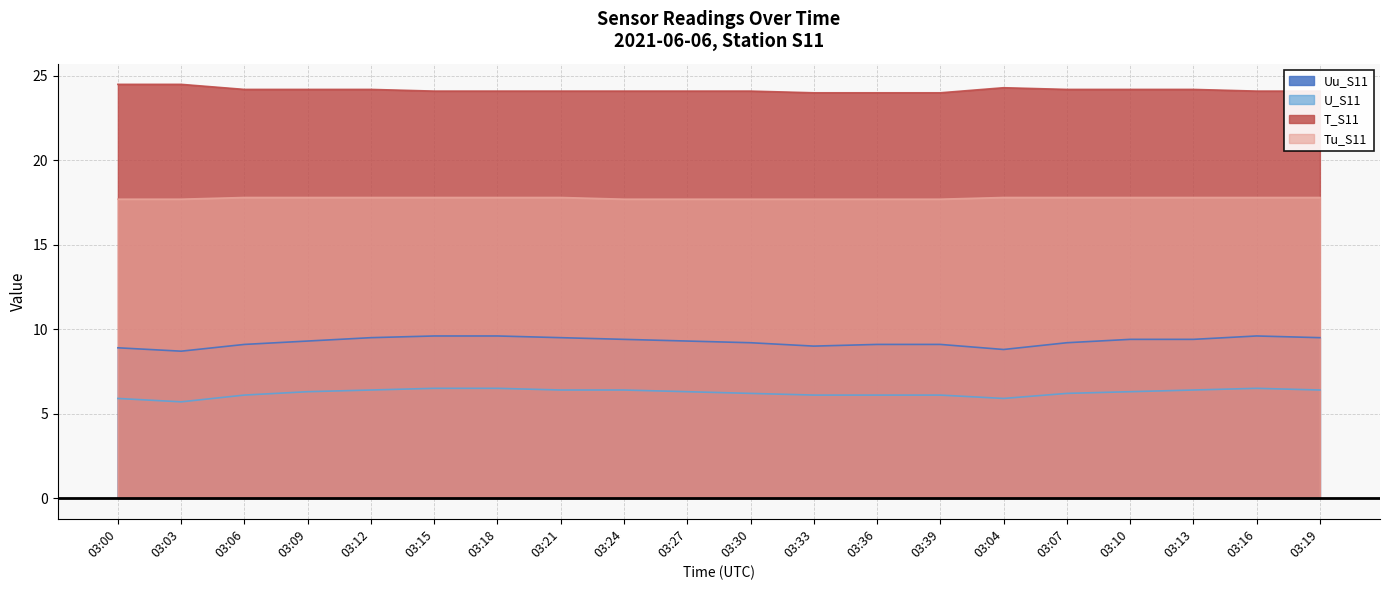

Does the chart have visible grid lines?

Yes